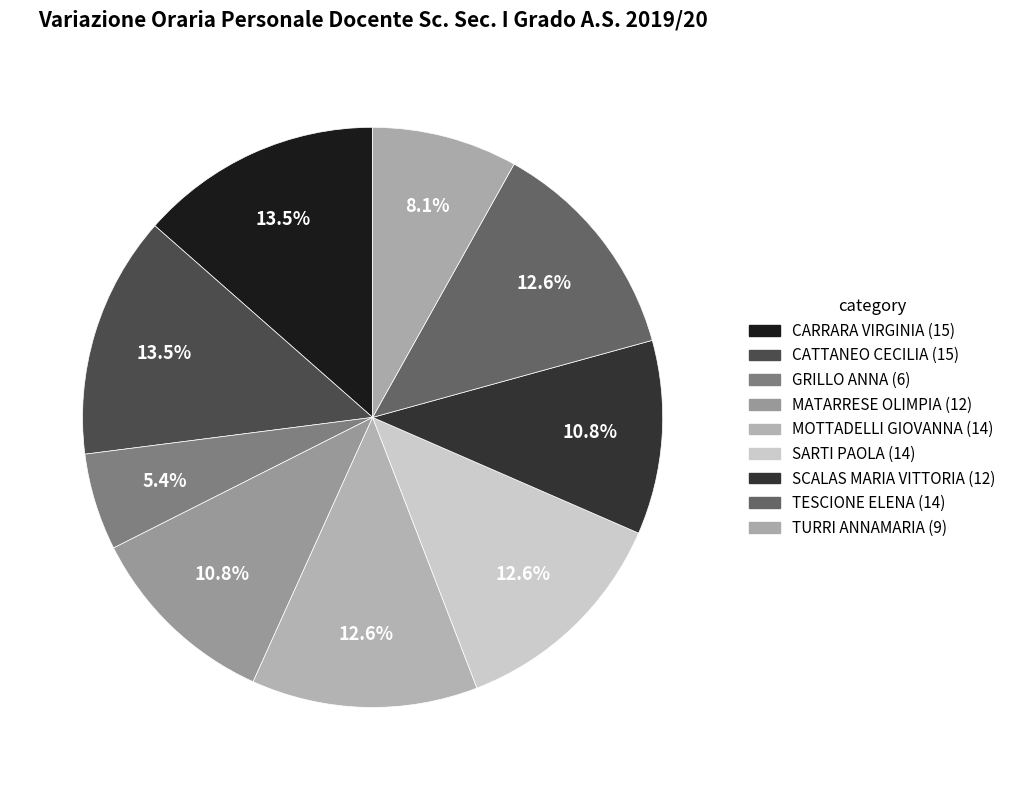

Count the number of slices in the pie.

9